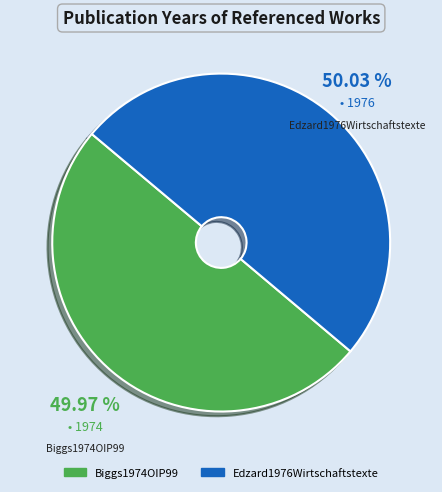

How much of the chart is everything except Edzard1976Wirtschaftstexte?

50.0%